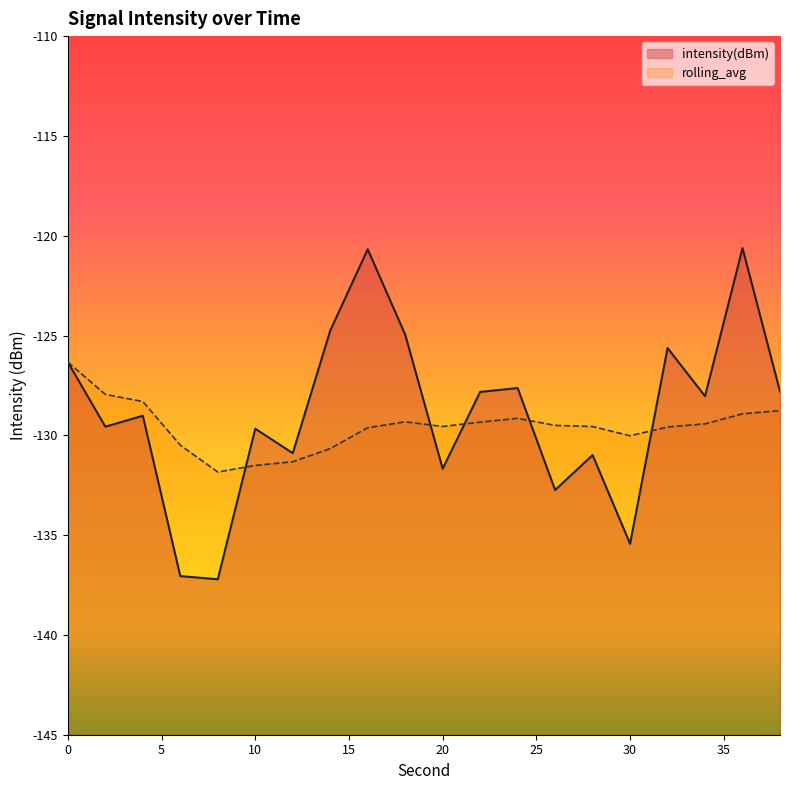

What is the value of the rolling_avg point at the 5th from the left?

-131.8